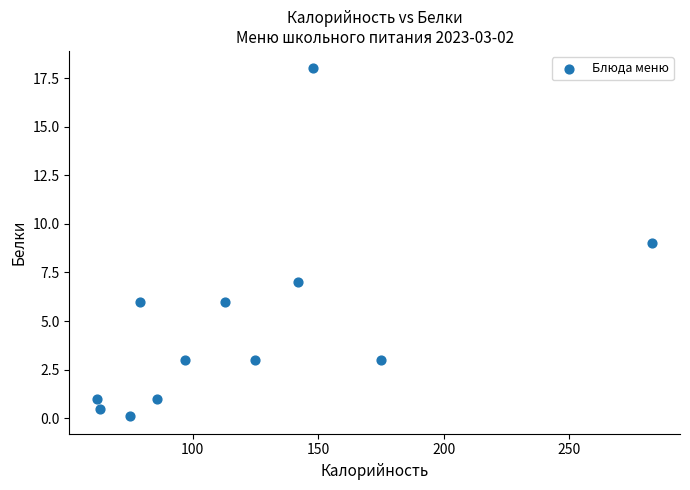

What is the average Y value?

4.8